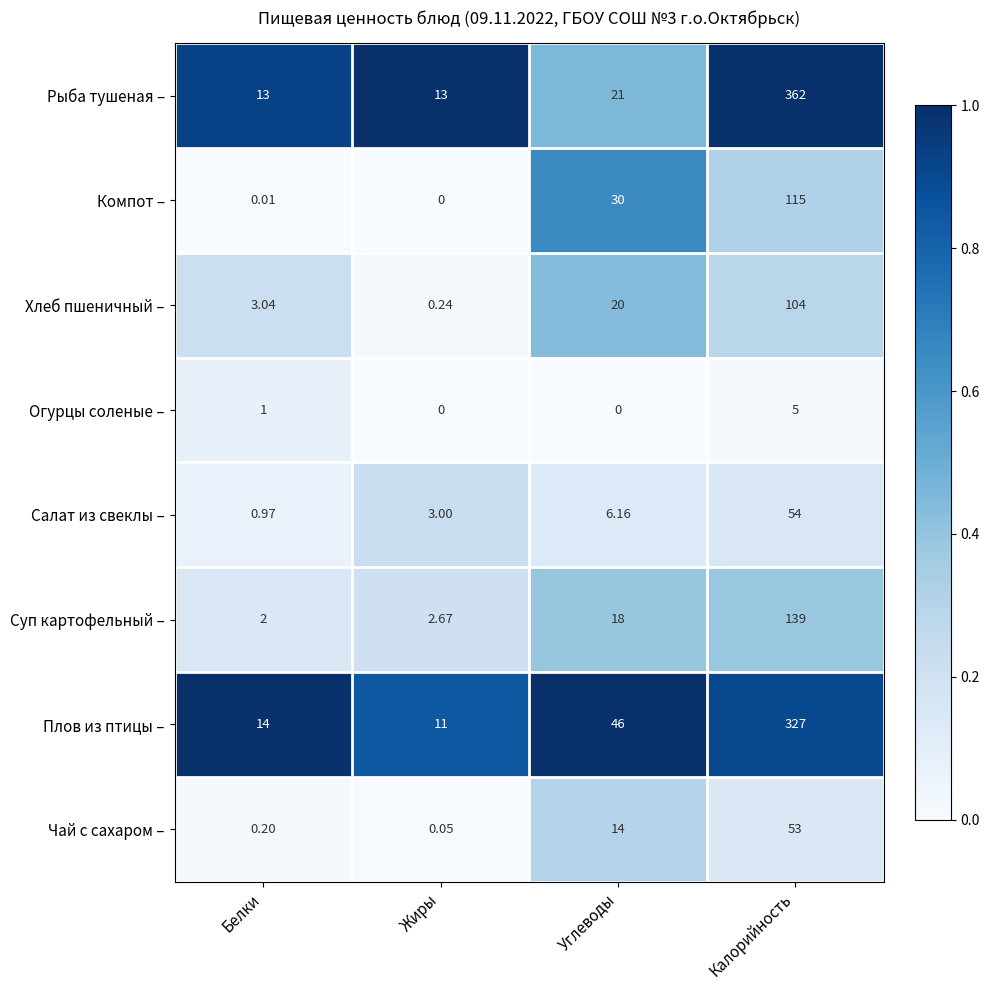

What is the spread (max minus min) of values at Жиры?

13.0